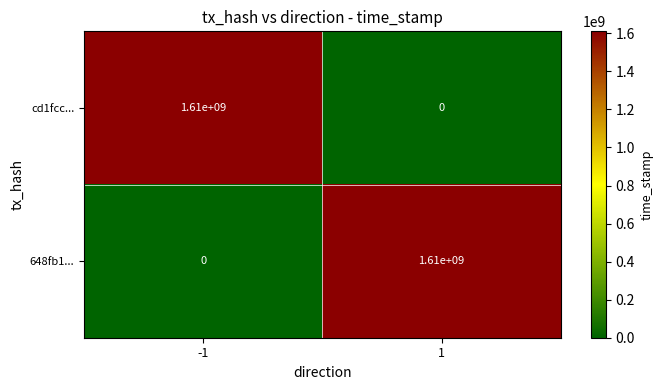

Reading right to left, transcribe all the data shown in this chart.

cd1fcc...: 0	1610000000
648fb1...: 1610000000	0